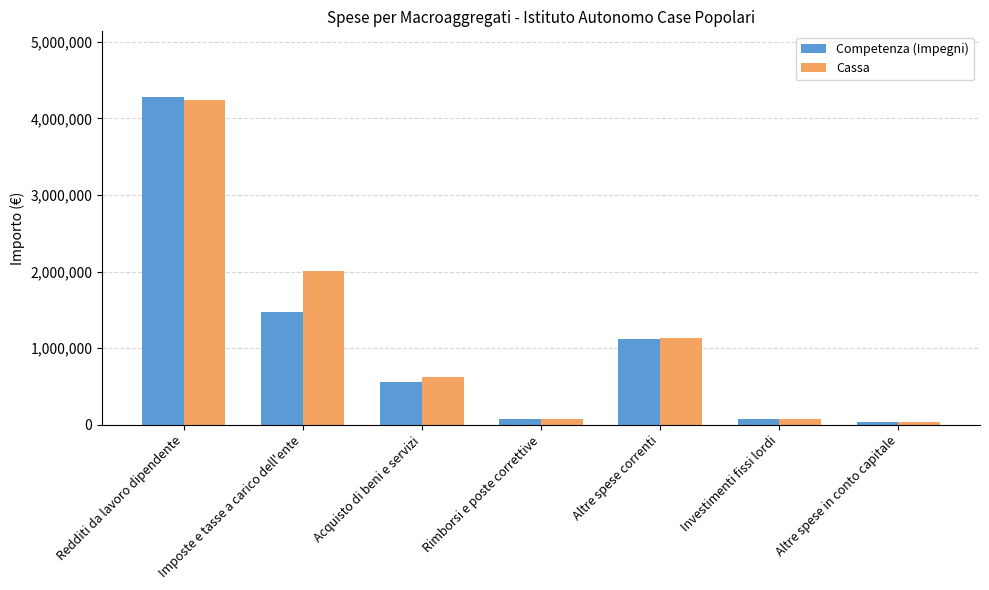

Between Acquisto di beni e servizi and Rimborsi e poste correttive, which series saw the biggest shift?

Cassa